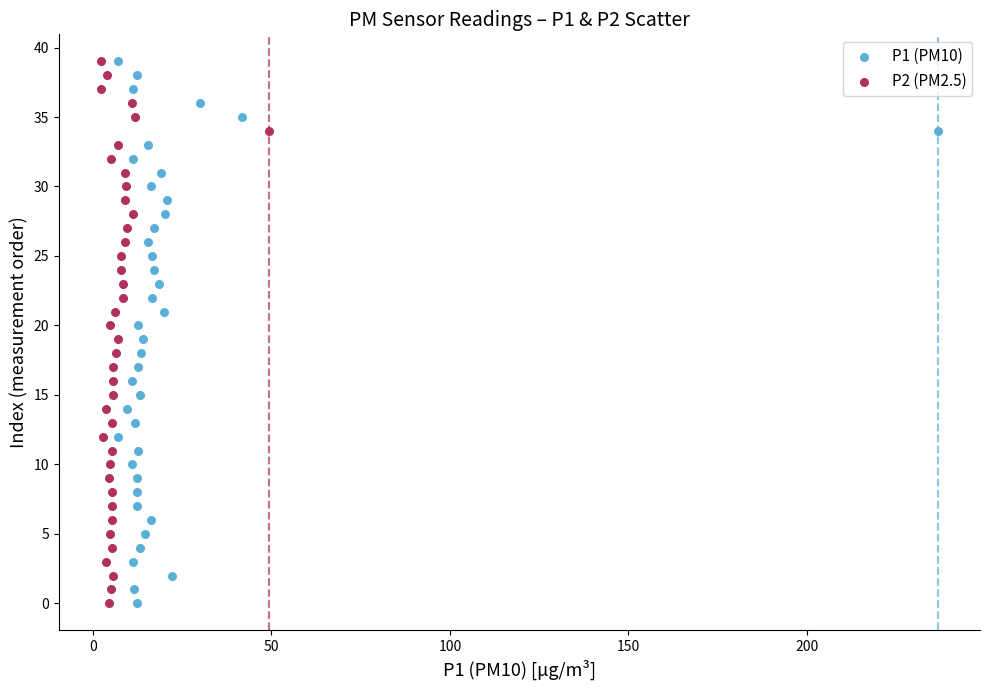

What are all the series names shown in the legend?

P1 (PM10), P2 (PM2.5)